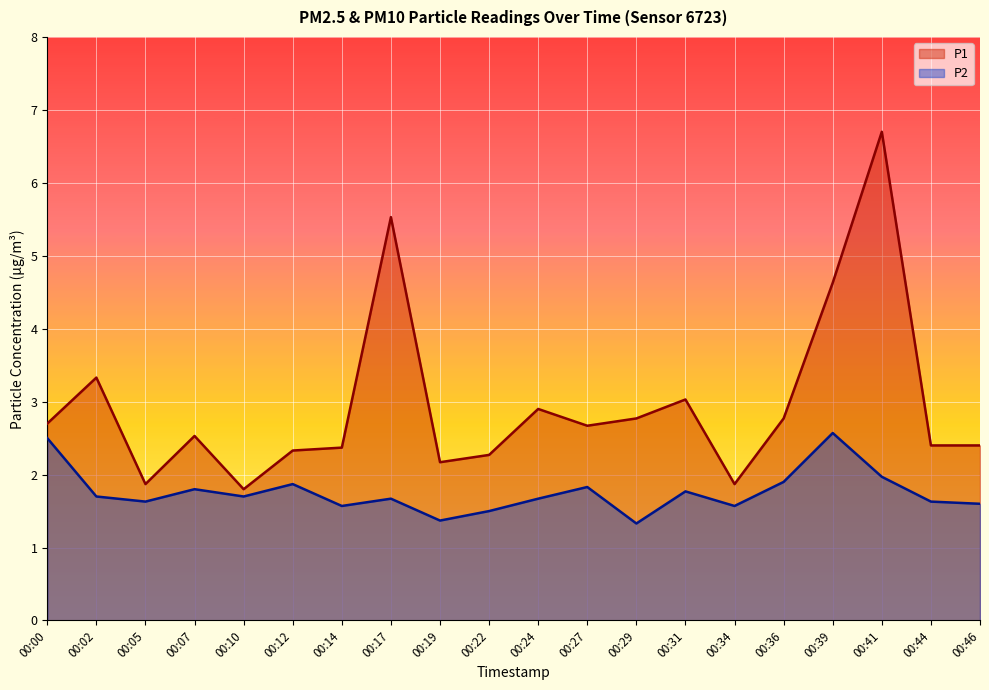

The value of P1 at 00:27 is 2.7. True or false?

True